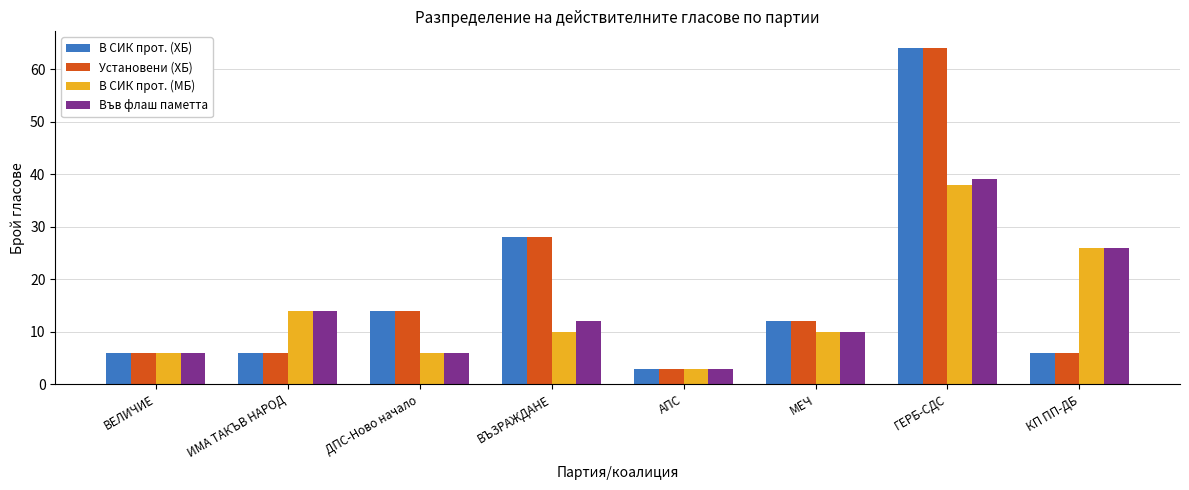

At which label does В СИК прот. (ХБ) reach its peak?

ГЕРБ-СДС